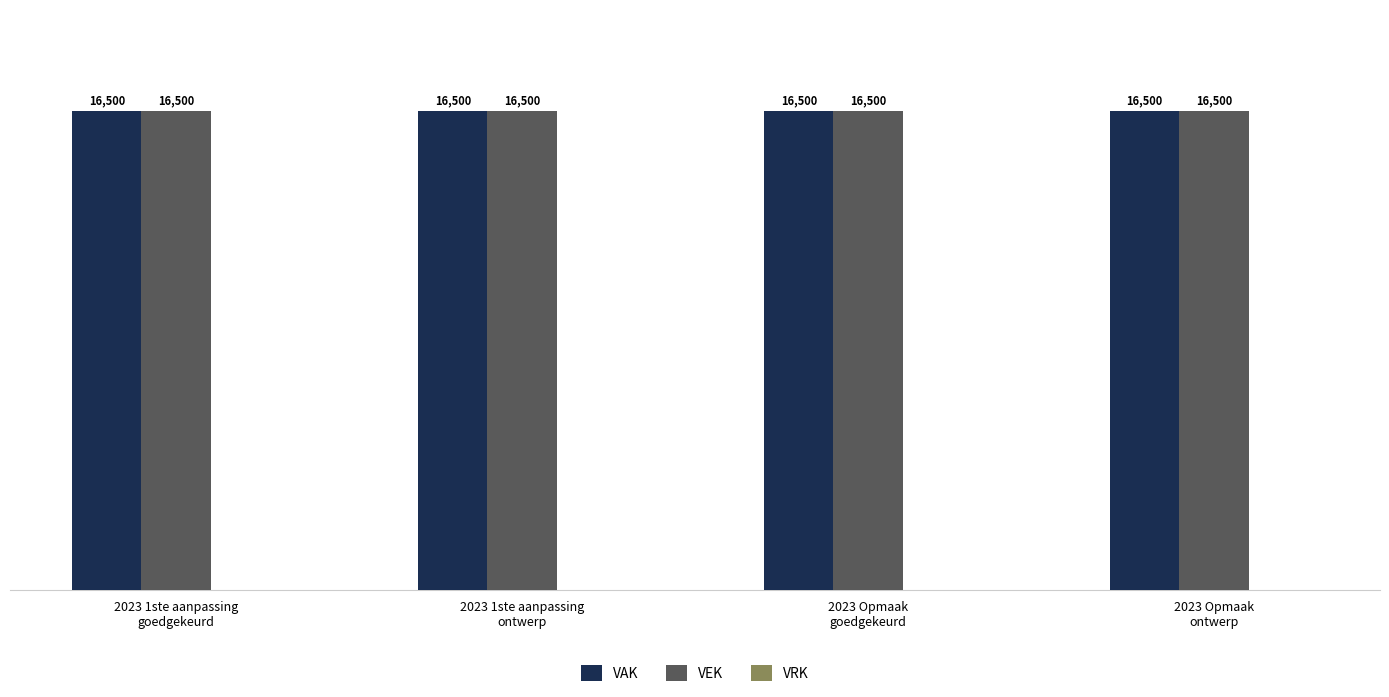

What is the difference between the highest and lowest values at 2023 Opmaak
goedgekeurd?

16500